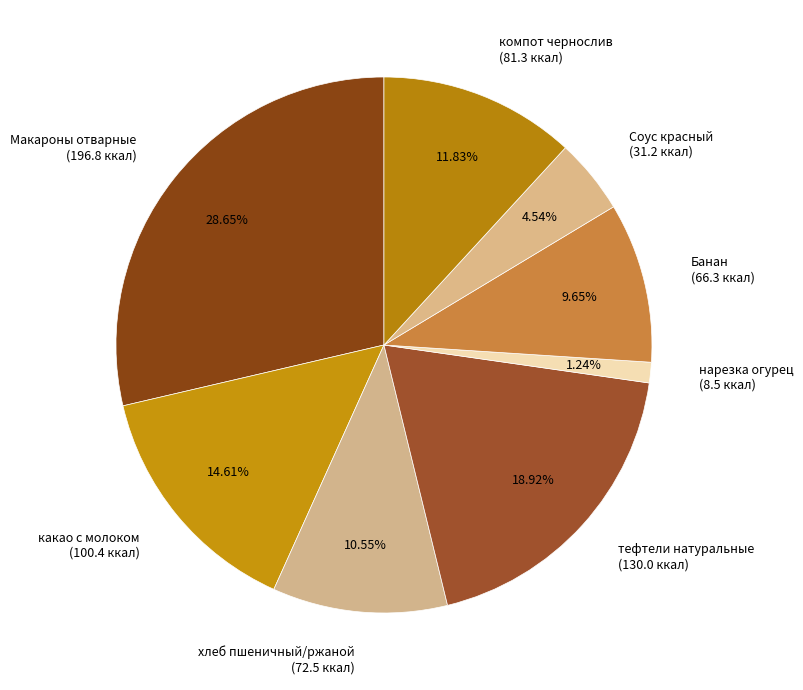

Which has a higher value, тефтели натуральные or нарезка огурец?

тефтели натуральные